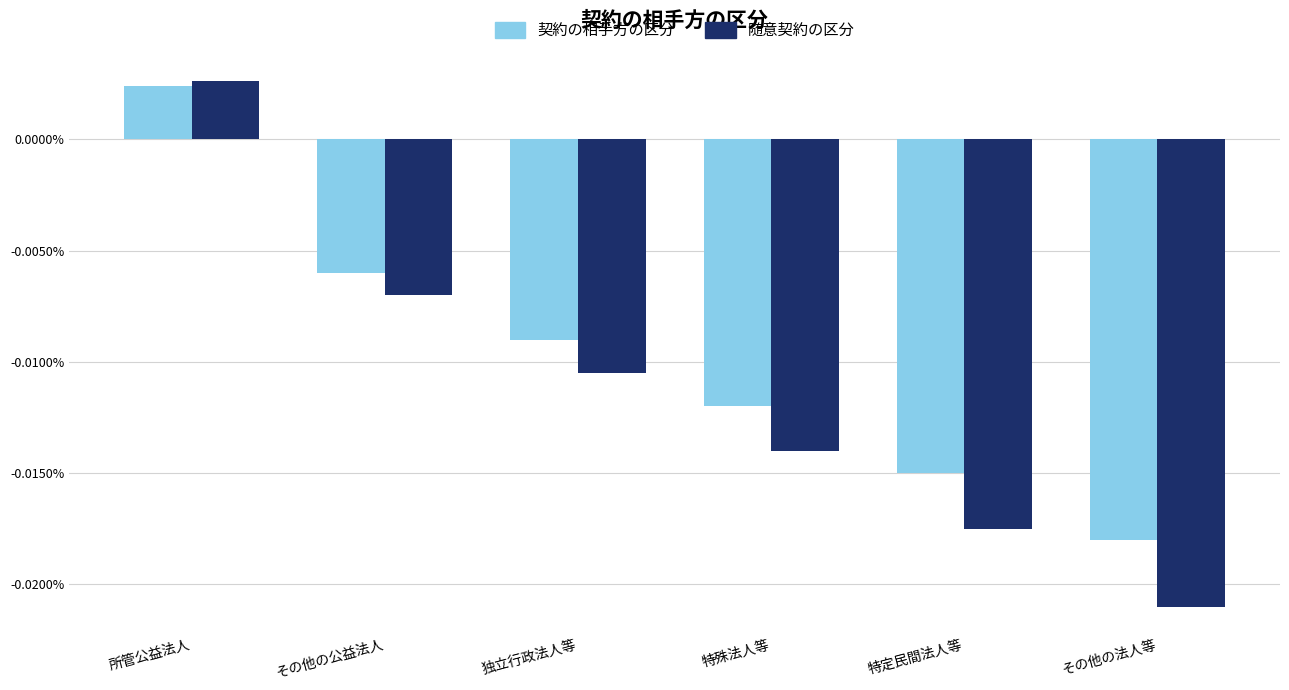

At which category does the chart reach its peak across all series?

所管公益法人